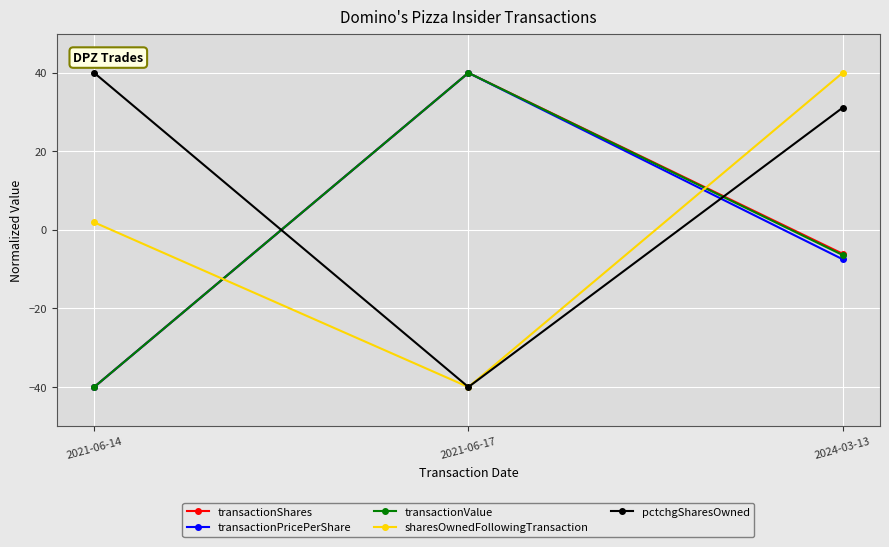

At which label does sharesOwnedFollowingTransaction first exceed 1?

2021-06-14